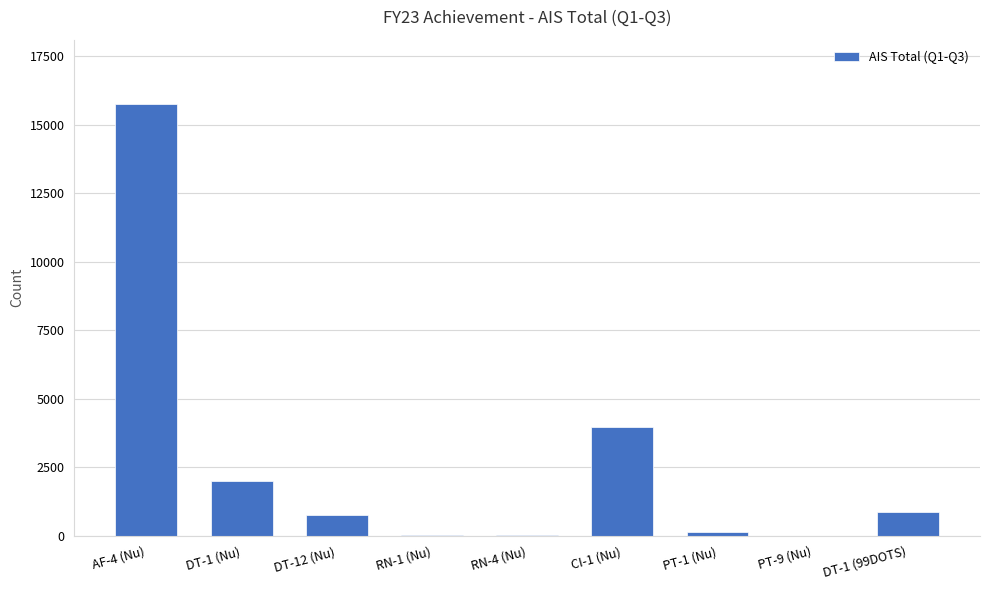

What is the maximum value shown in the chart?

15735